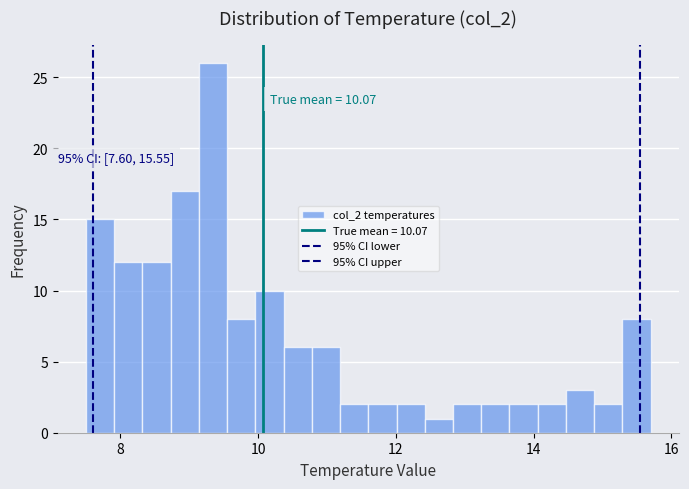

Around what value on the x-axis is the tallest bar? Give the approximate position of its centre, as read against the axis.

9.4